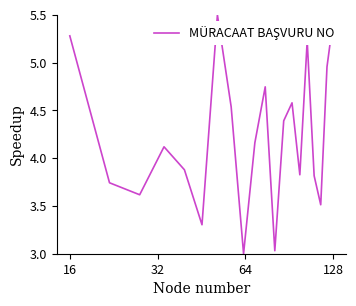

How many interior local valleys (lower than both neighbors) does the data have?

6